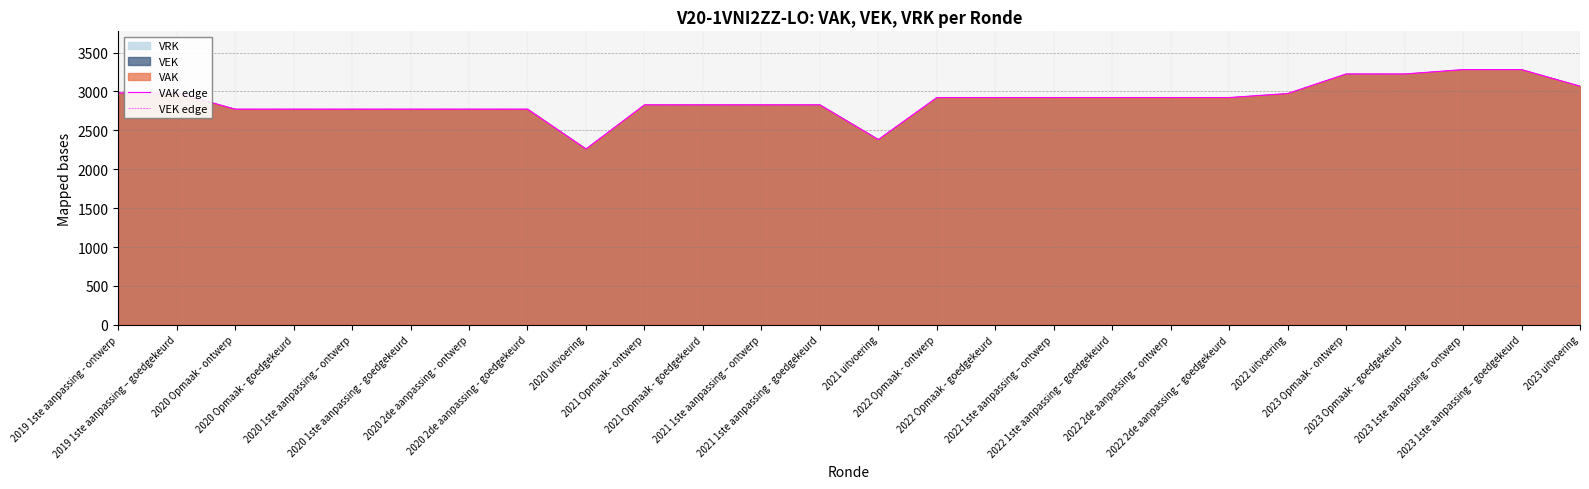

Between 2019 1ste aanpassing - ontwerp and 2022 Opmaak - goedgekeurd, which is larger?

2019 1ste aanpassing - ontwerp